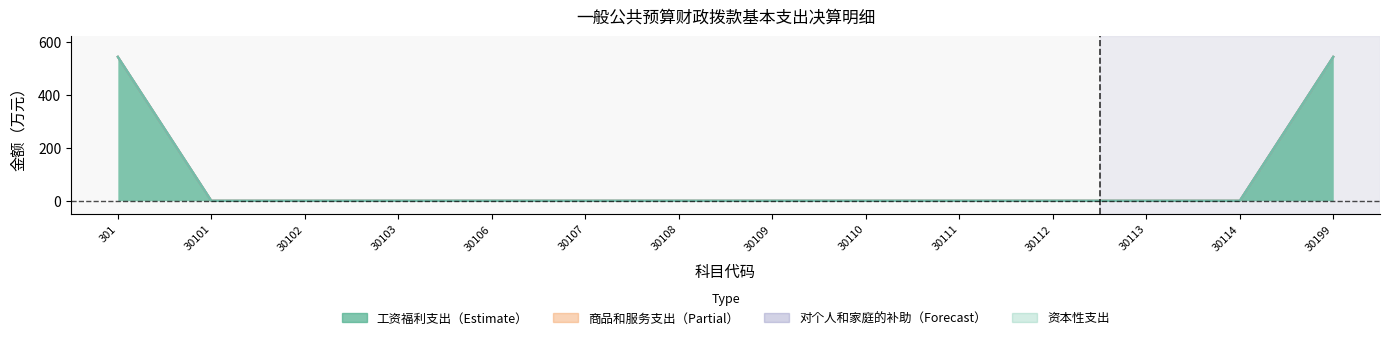

Which category has the highest value across all series?

301